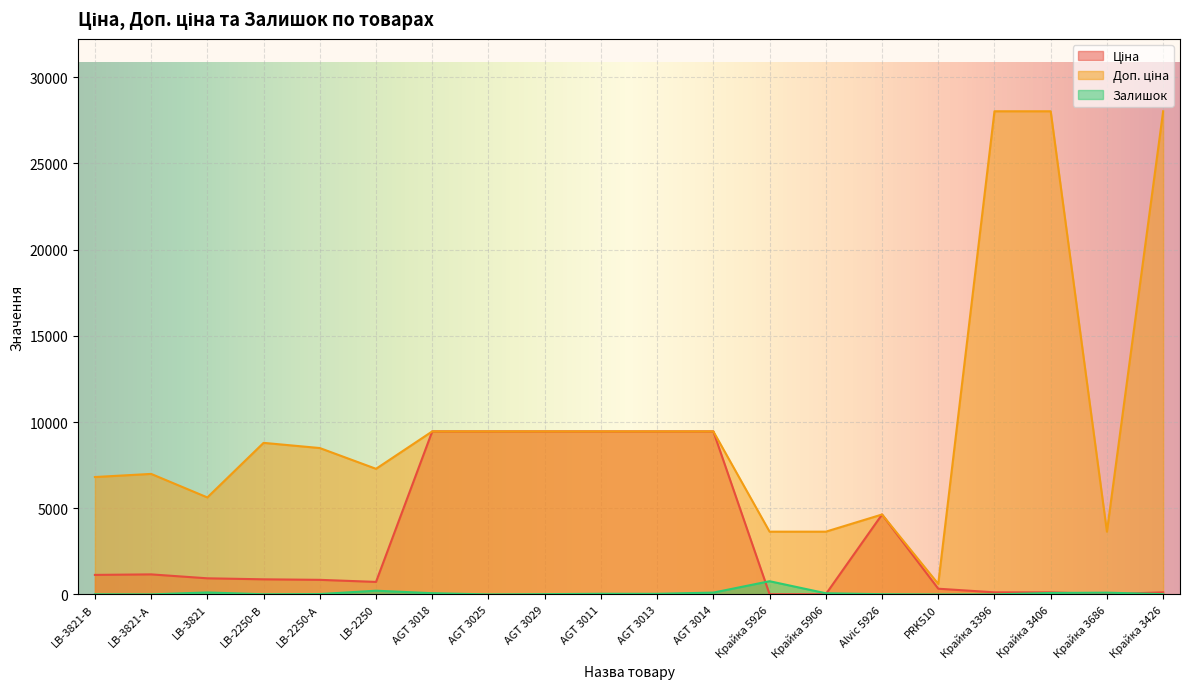

Where does the Доп. ціна series first go above 8794?

LB-2250-В